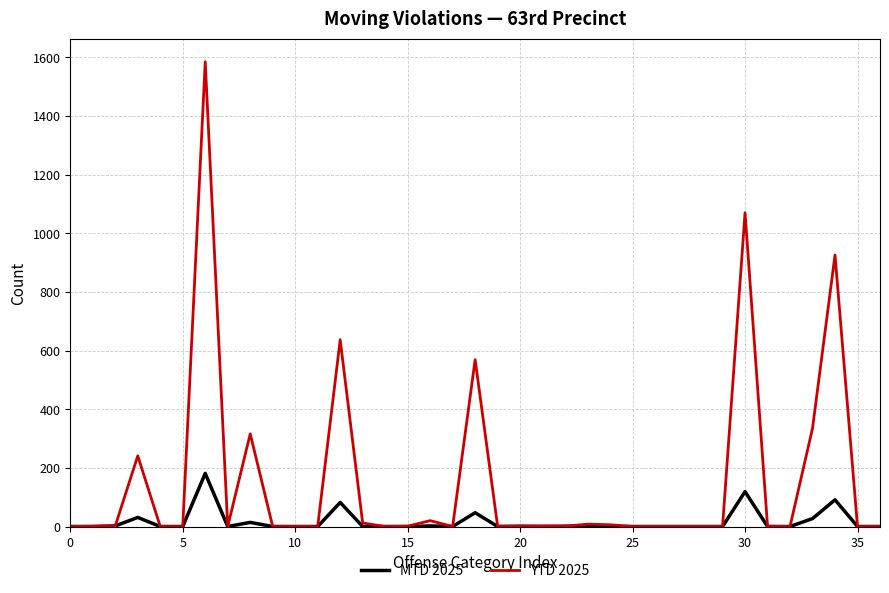

What is the greatest value displayed?

1585